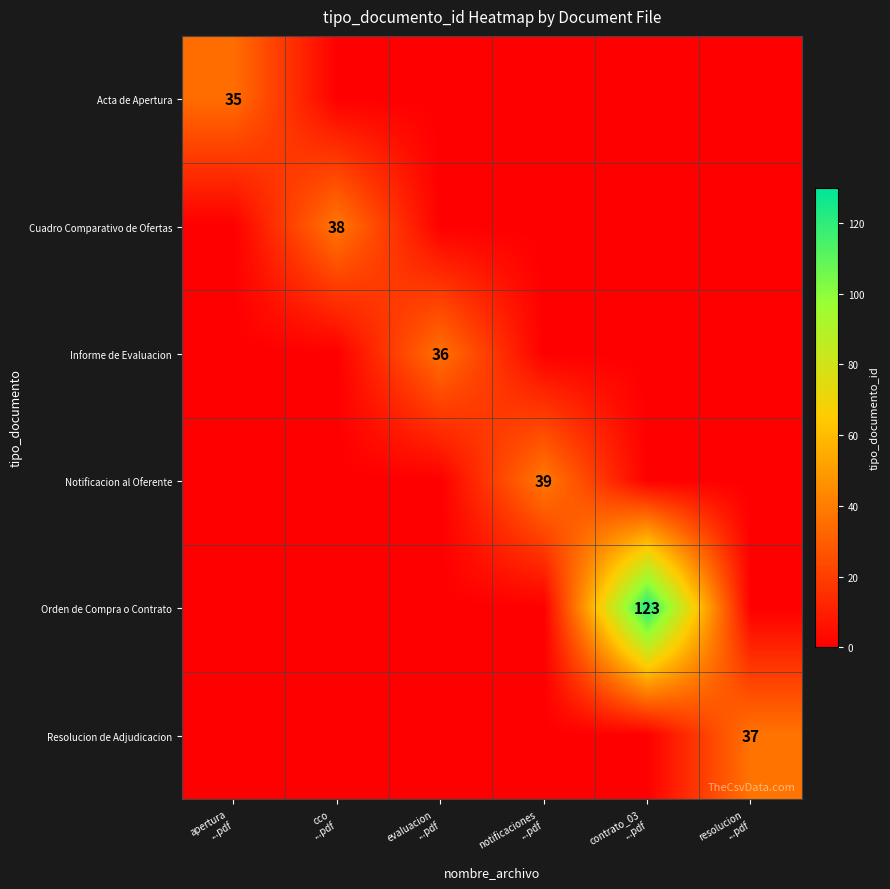

Which category has the highest value in the Resolucion de Adjudicacion series?

resolucion ...pdf